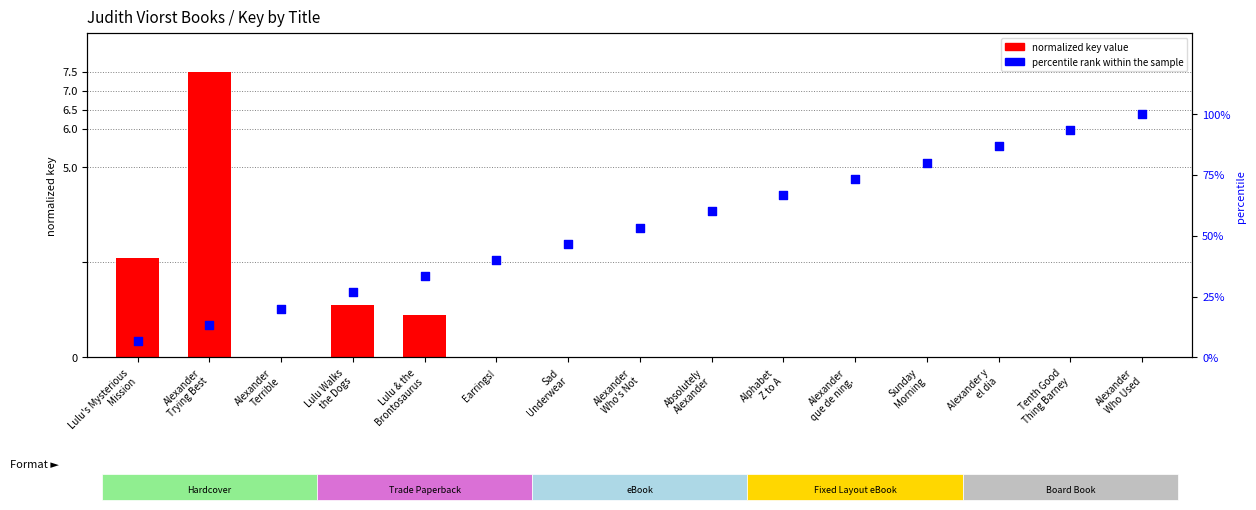

What is the total value across all series at Lulu's Mysterious
Mission?

9.3